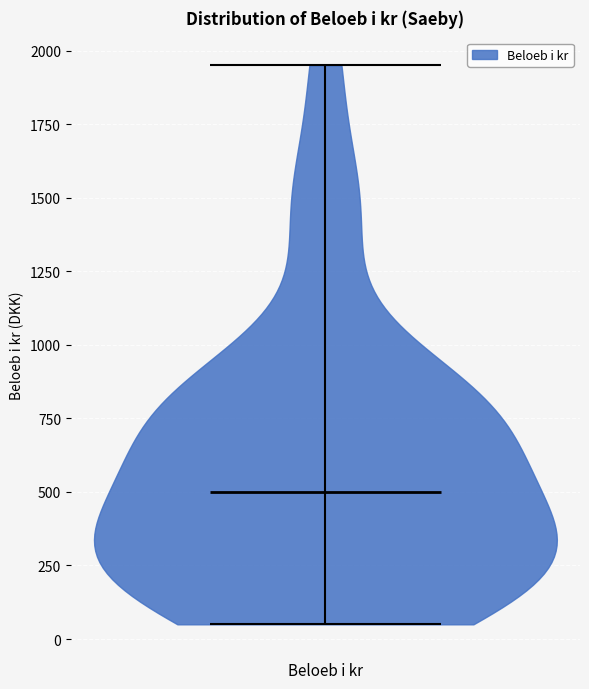

What is the lowest point the violin for Beloeb i kr reaches on the y-axis? The values are not printed on the chart, so give them approximately, as read against the axis.

50